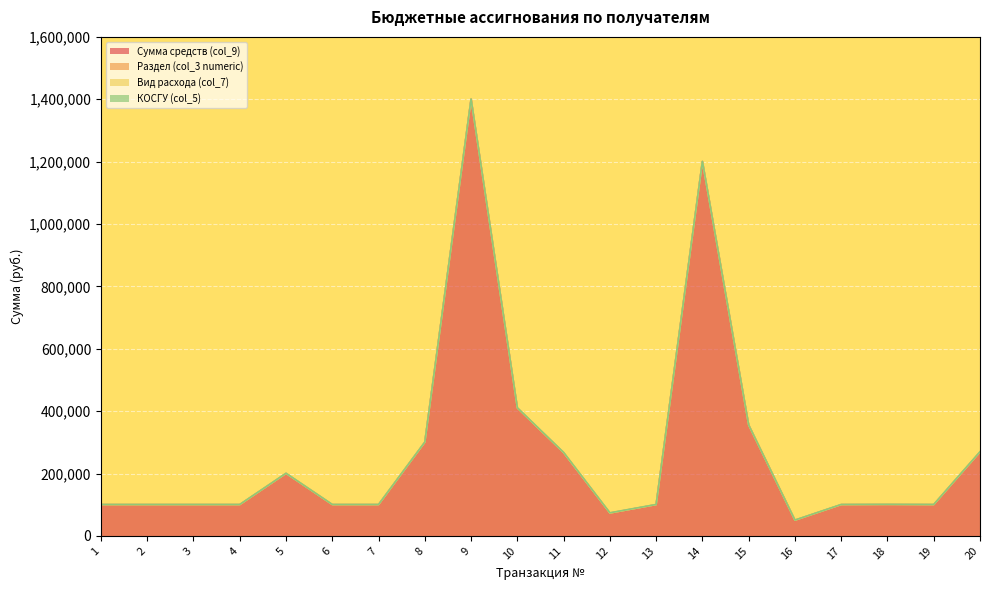

Which series has the largest range (max minus min)?

Сумма средств (col_9)